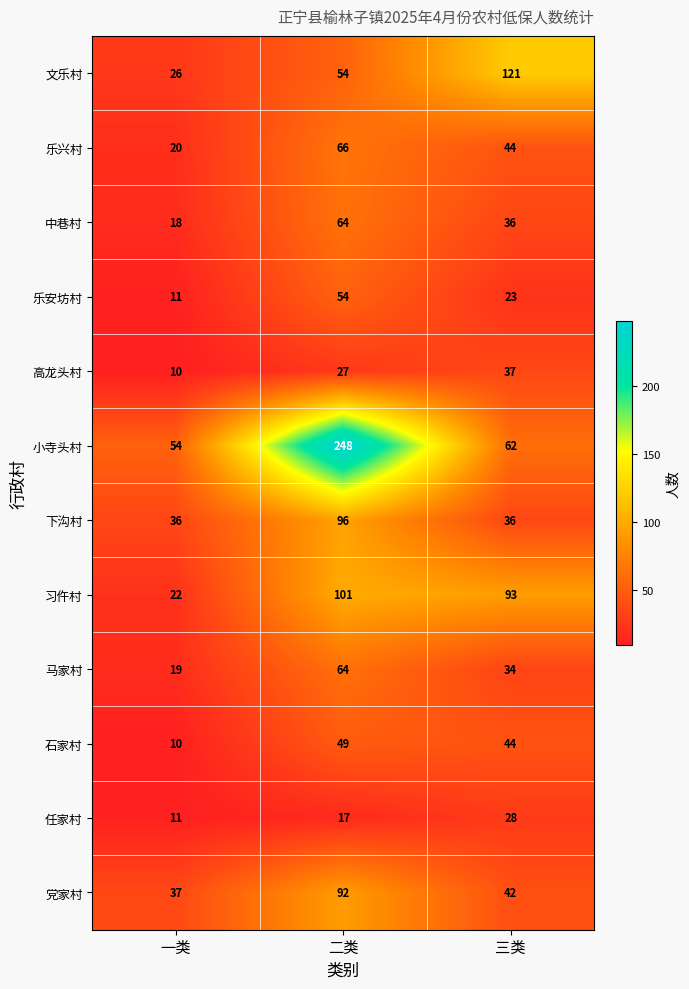

List the labels in order of 文乐村 value, largest first.

三类, 二类, 一类